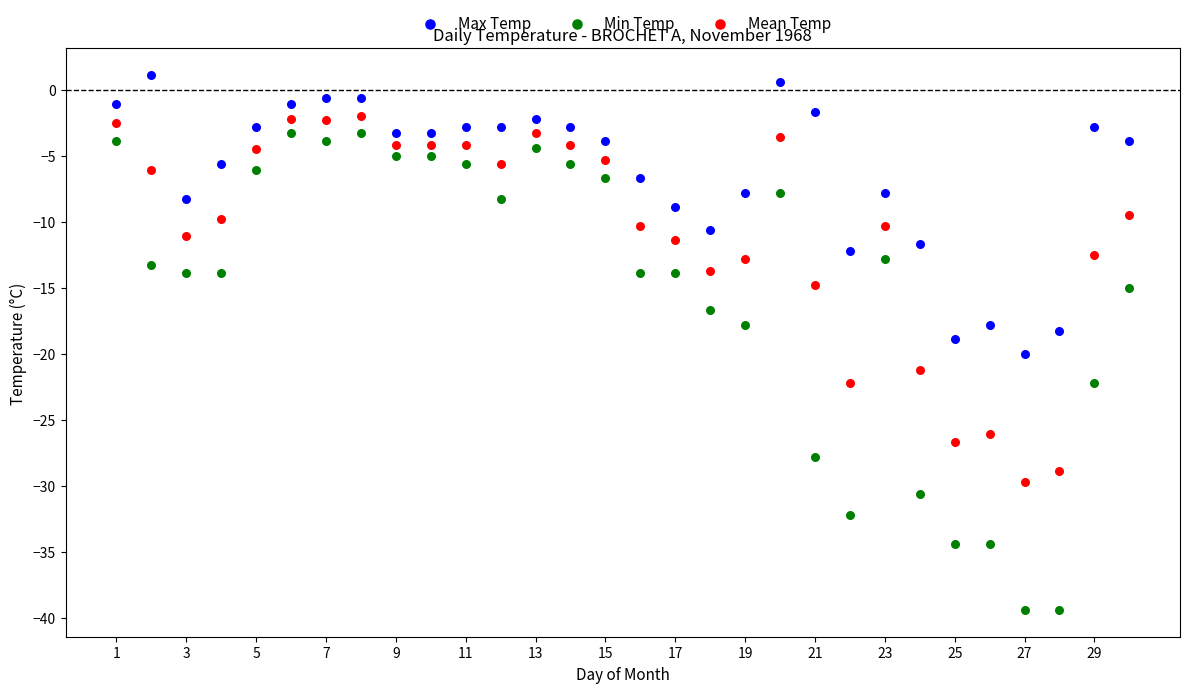

What is the X range (max minus min) for the scatter plot?

29.0